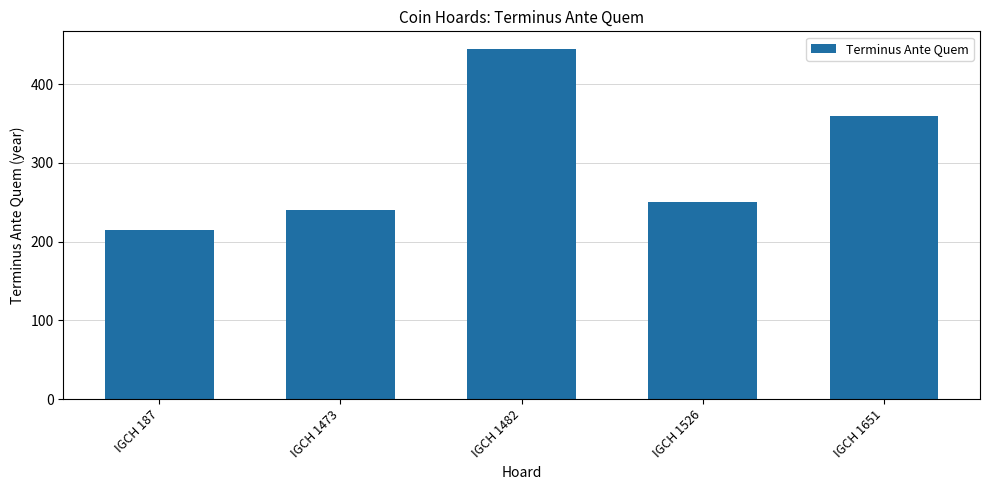

Are the bars horizontal?

No